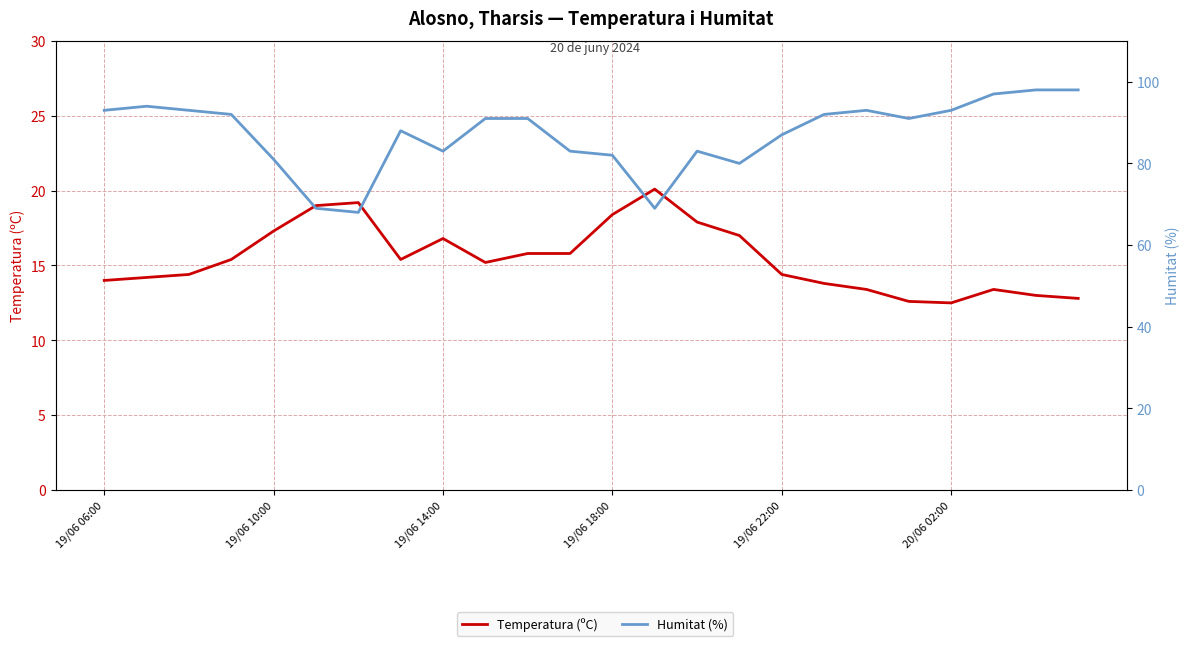

True or false: Temperatura (ºC) has more than 2 points higher than both neighbors.

True